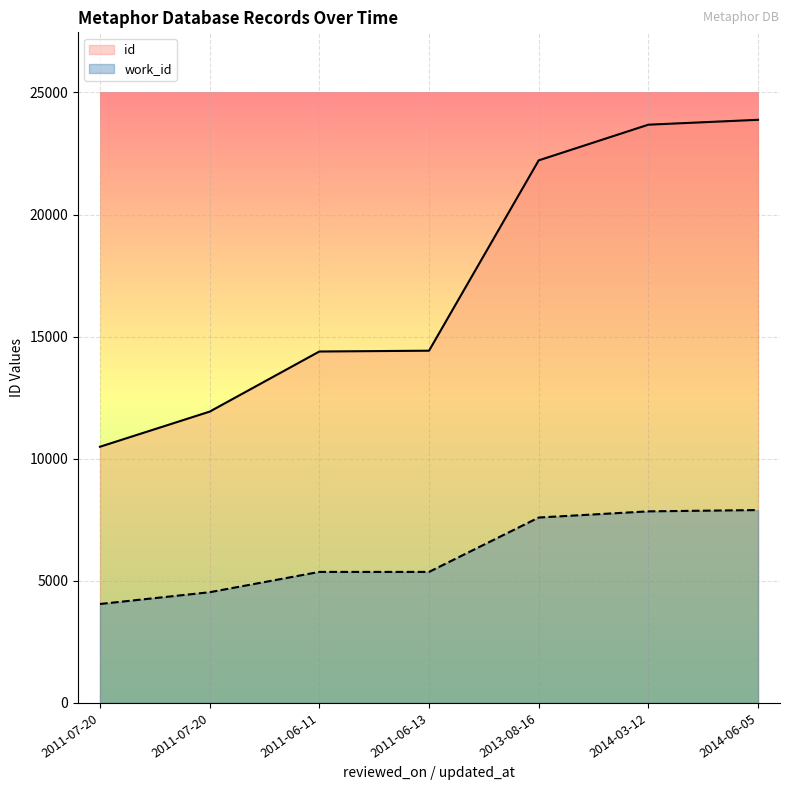

True or false: id and work_id intersect in this chart.

False